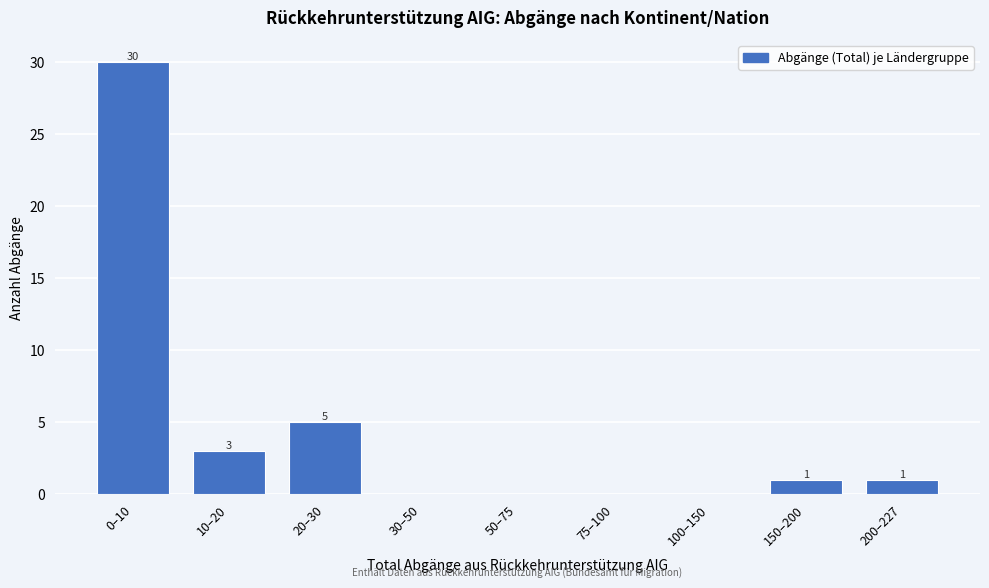

Reading left to right, extract all data points from this chart.

0–10=30	10–20=3	20–30=5	30–50=0	50–75=0	75–100=0	100–150=0	150–200=1	200–227=1